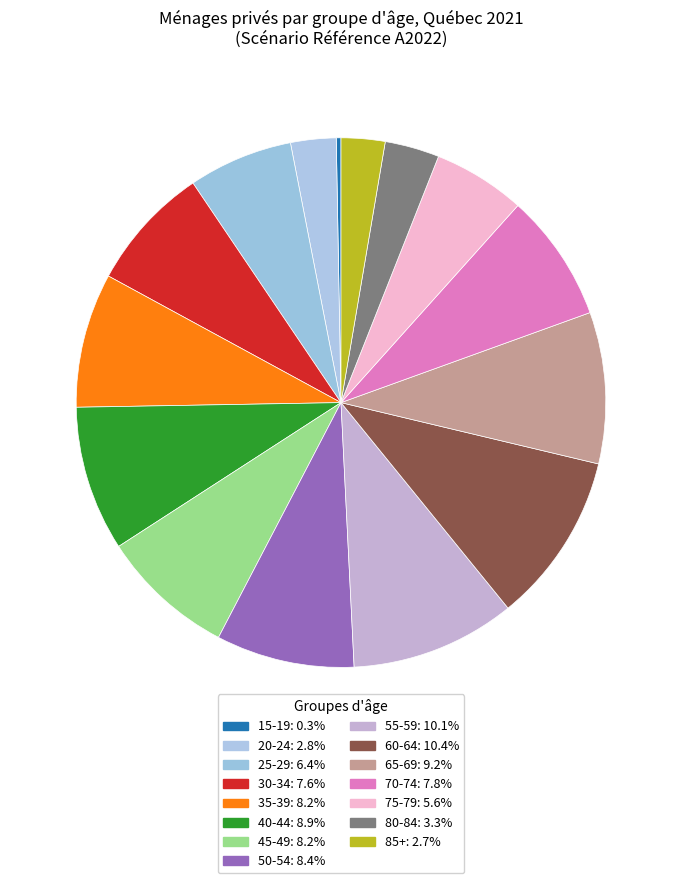

Rank the categories by value from lowest to highest.

15-19, 85+, 20-24, 80-84, 75-79, 25-29, 30-34, 70-74, 45-49, 35-39, 50-54, 40-44, 65-69, 55-59, 60-64